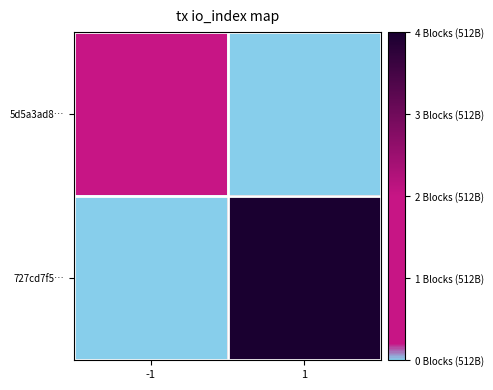

At which category does the chart reach its minimum across all series?

1